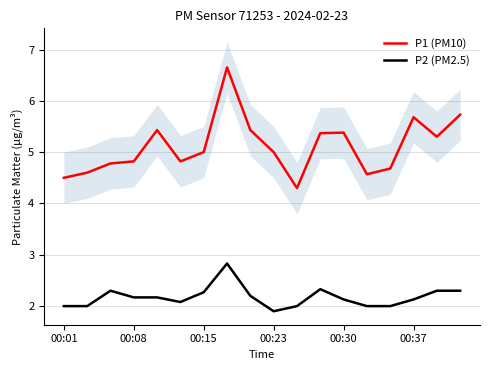

What is the value of the P2 (PM2.5) point at the 11th from the left?

2.0